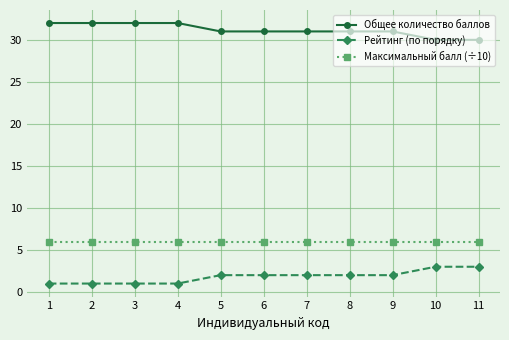

Reading left to right, list all the values displayed in this chart.

Общее количество баллов: 32	32	32	32	31	31	31	31	31	30	30
Рейтинг (по порядку): 1	1	1	1	2	2	2	2	2	3	3
Максимальный балл (÷10): 6	6	6	6	6	6	6	6	6	6	6